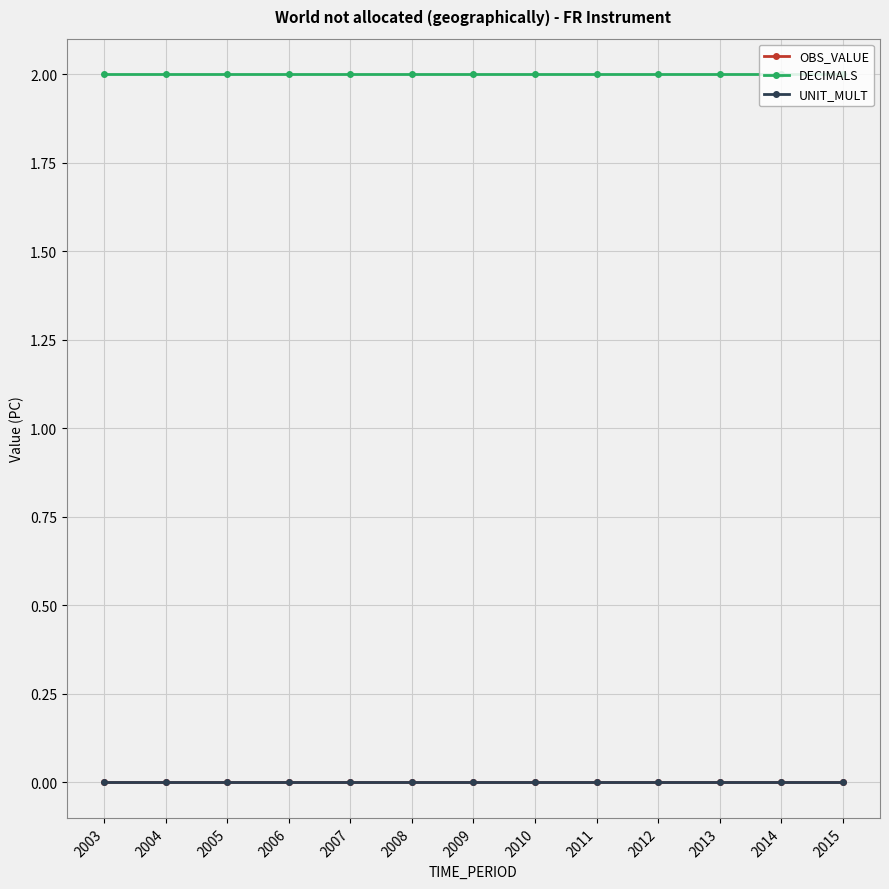

At how many categories does at least one series exceed 1?

13